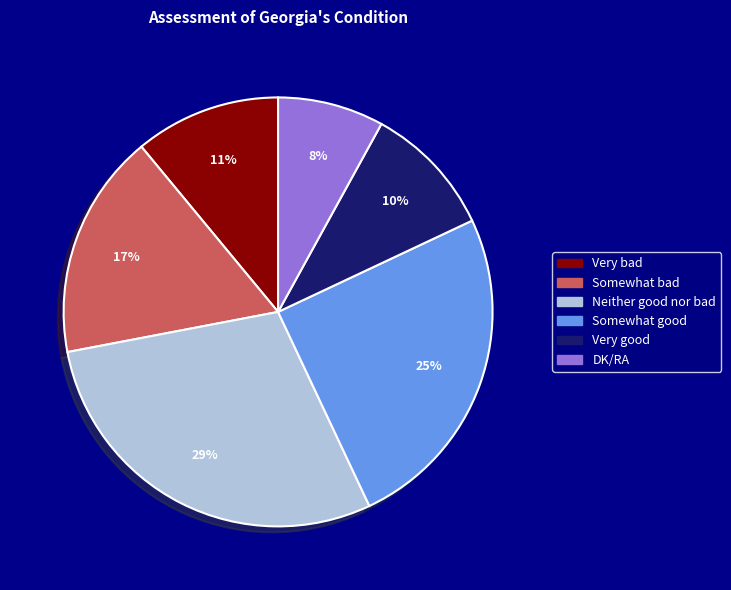

Which slice is the largest?

Neither good nor bad